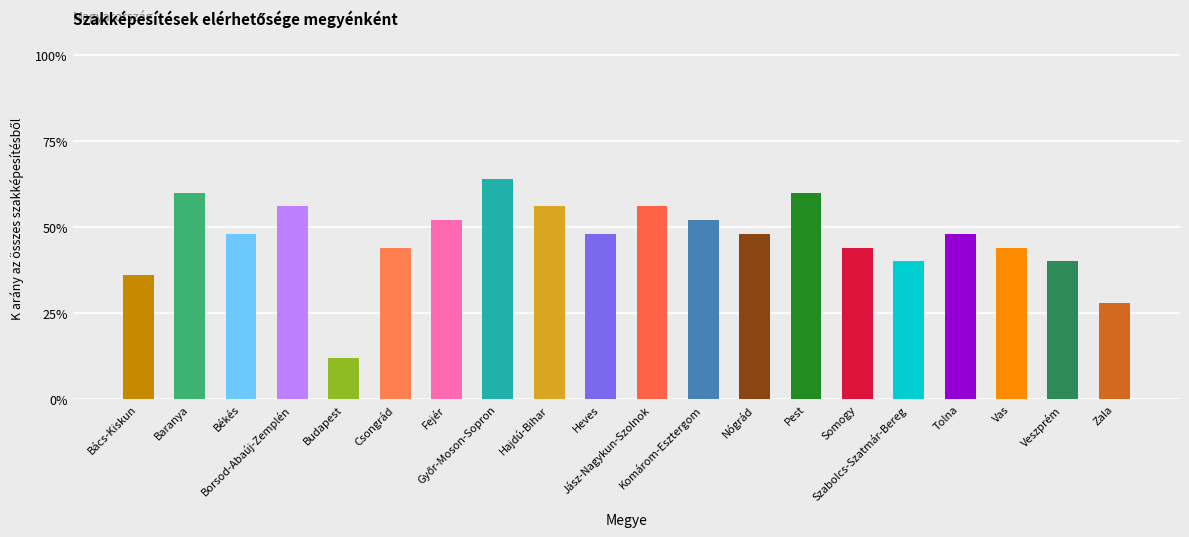

Are the bars horizontal?

No